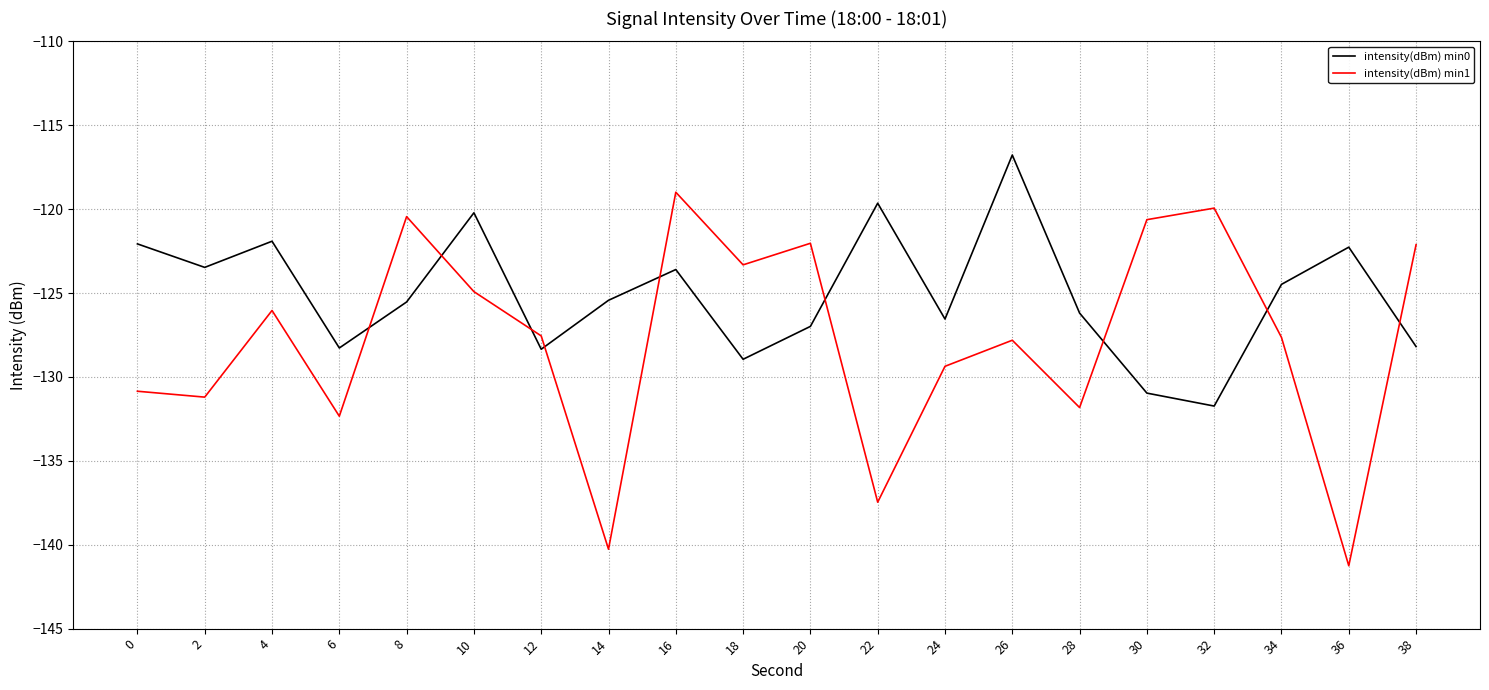

The intensity(dBm) min1 series shows -123.3 at 18. True or false?

True